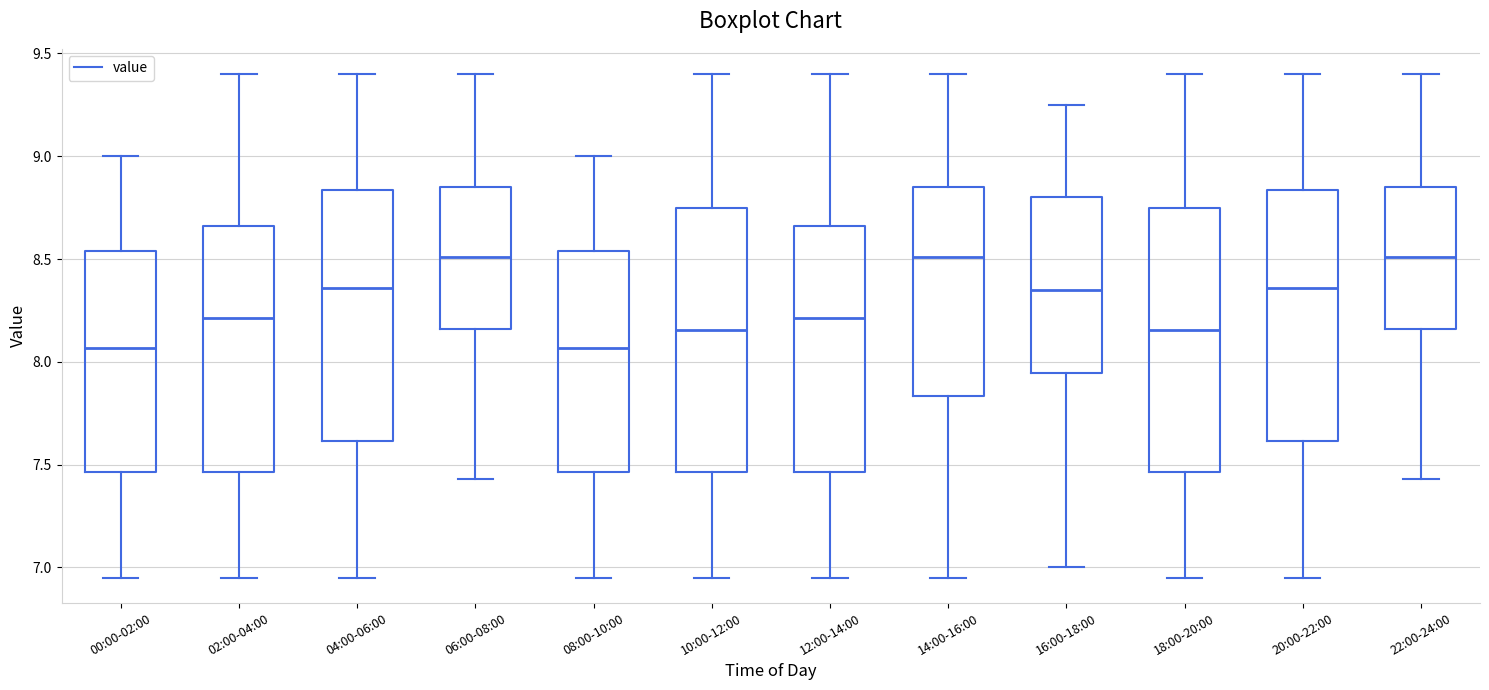

Reading left to right, read every box against the y-axis: the position of its median line, the range the box covers, and the ends of its whiskers. The values are not printed on the chart, so give them approximately, as read against the axis.

00:00-02:00: median 8.05, box 7.45 to 8.55, whiskers 6.95 to 9.00
02:00-04:00: median 8.20, box 7.45 to 8.65, whiskers 6.95 to 9.40
04:00-06:00: median 8.35, box 7.60 to 8.85, whiskers 6.95 to 9.40
06:00-08:00: median 8.50, box 8.15 to 8.85, whiskers 7.45 to 9.40
08:00-10:00: median 8.05, box 7.45 to 8.55, whiskers 6.95 to 9.00
10:00-12:00: median 8.15, box 7.45 to 8.75, whiskers 6.95 to 9.40
12:00-14:00: median 8.20, box 7.45 to 8.65, whiskers 6.95 to 9.40
14:00-16:00: median 8.50, box 7.85 to 8.85, whiskers 6.95 to 9.40
16:00-18:00: median 8.35, box 7.95 to 8.80, whiskers 7.00 to 9.25
18:00-20:00: median 8.15, box 7.45 to 8.75, whiskers 6.95 to 9.40
20:00-22:00: median 8.35, box 7.60 to 8.85, whiskers 6.95 to 9.40
22:00-24:00: median 8.50, box 8.15 to 8.85, whiskers 7.45 to 9.40